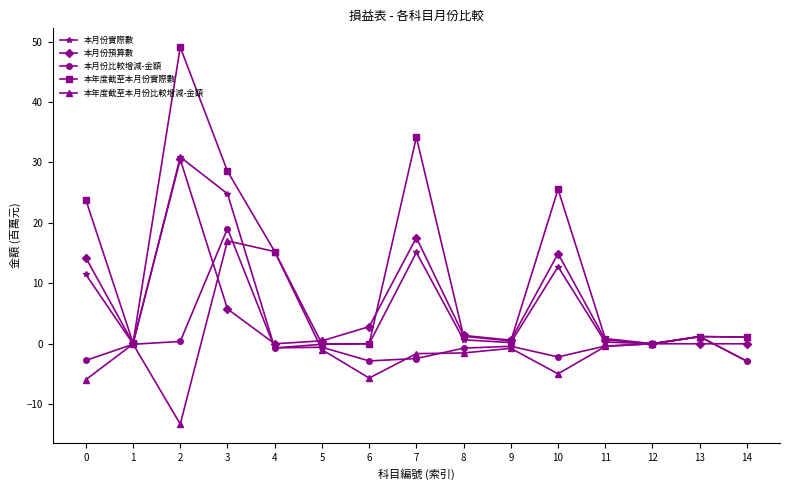

After their last crossing, which series has the higher values: 本月份比較增減-金額 or 本年度截至本月份比較增減-金額?

本年度截至本月份比較增減-金額